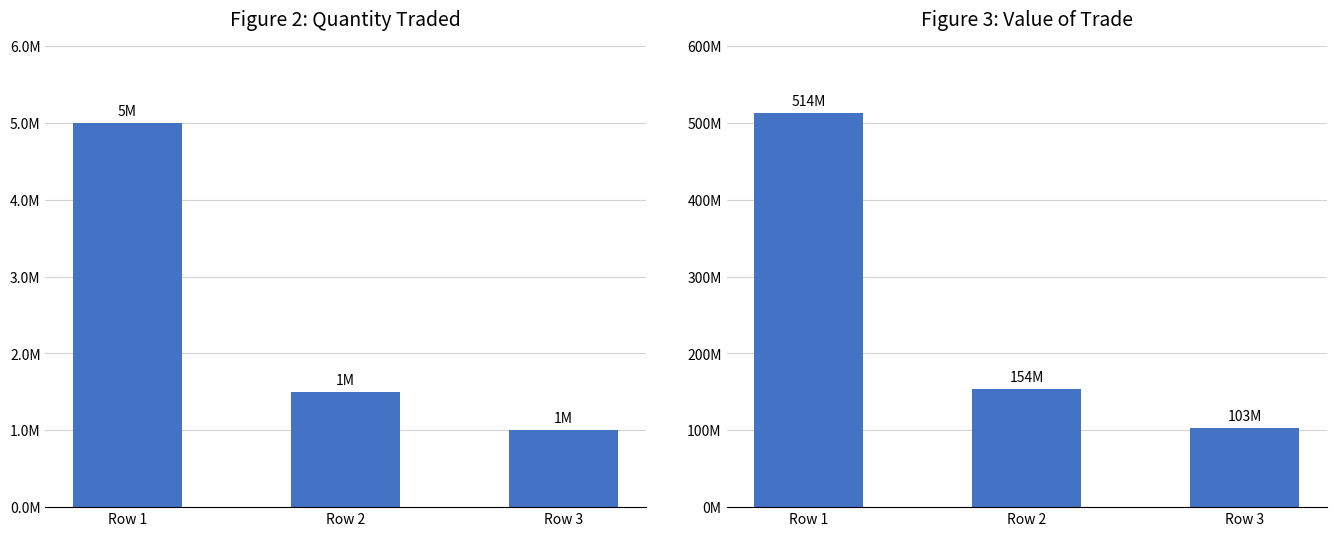

Reading left to right, transcribe all the data shown in this chart.

Quantity Traded: 5000000.0	1500000.0	1000000.0
Value of trade: 513534246.6	154060274.0	102706849.3